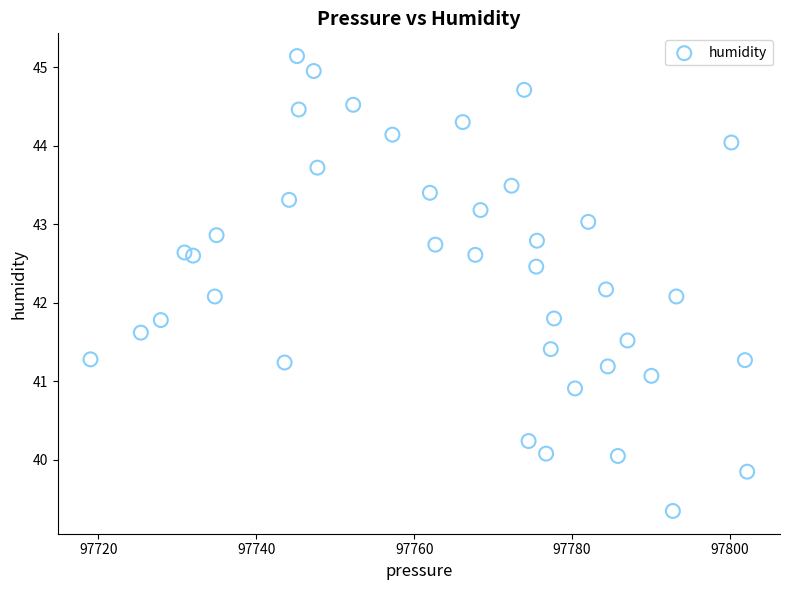

What is the range of X values (max minus min)?

83.2